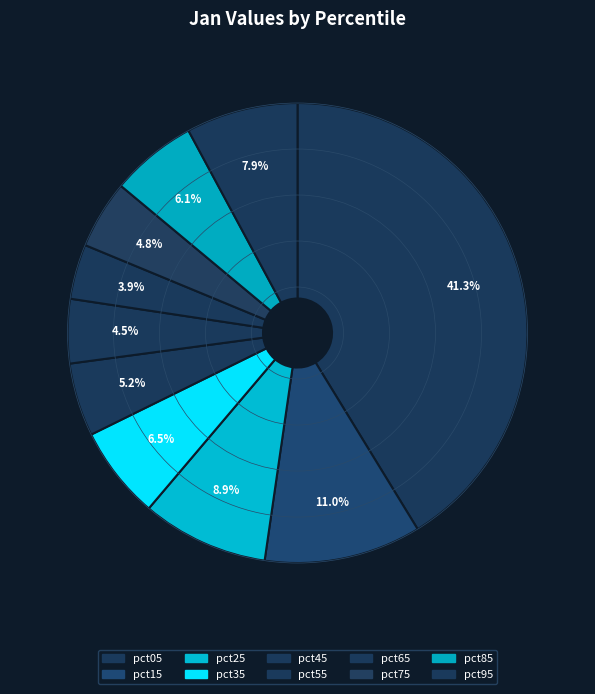

To the nearest percent, what percentage of the pie is pct85?

6%